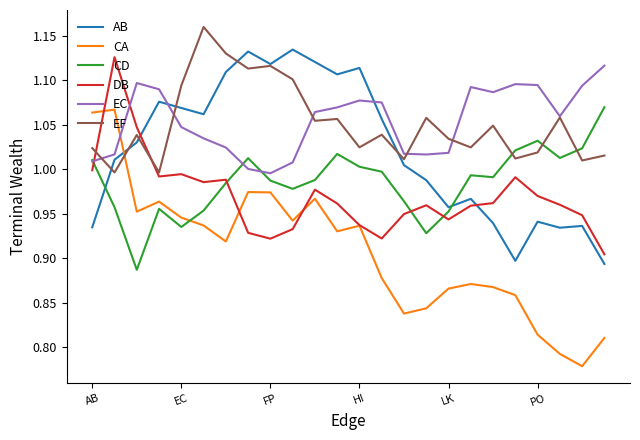

What is the difference between the maximum and minimum values in the EF series?

0.2